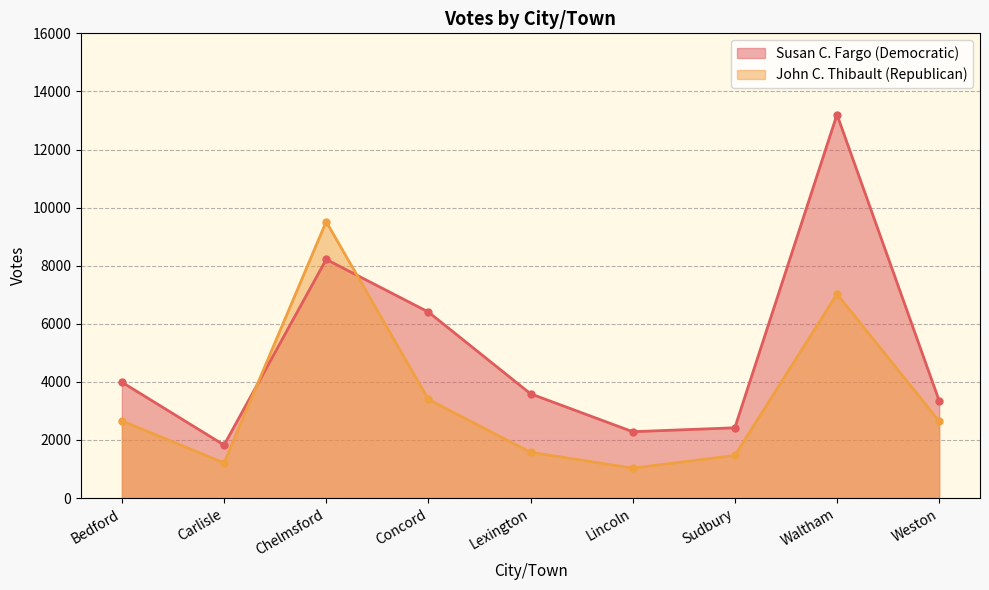

Rank the categories by Susan C. Fargo (Democratic) value from lowest to highest.

Carlisle, Lincoln, Sudbury, Weston, Lexington, Bedford, Concord, Chelmsford, Waltham